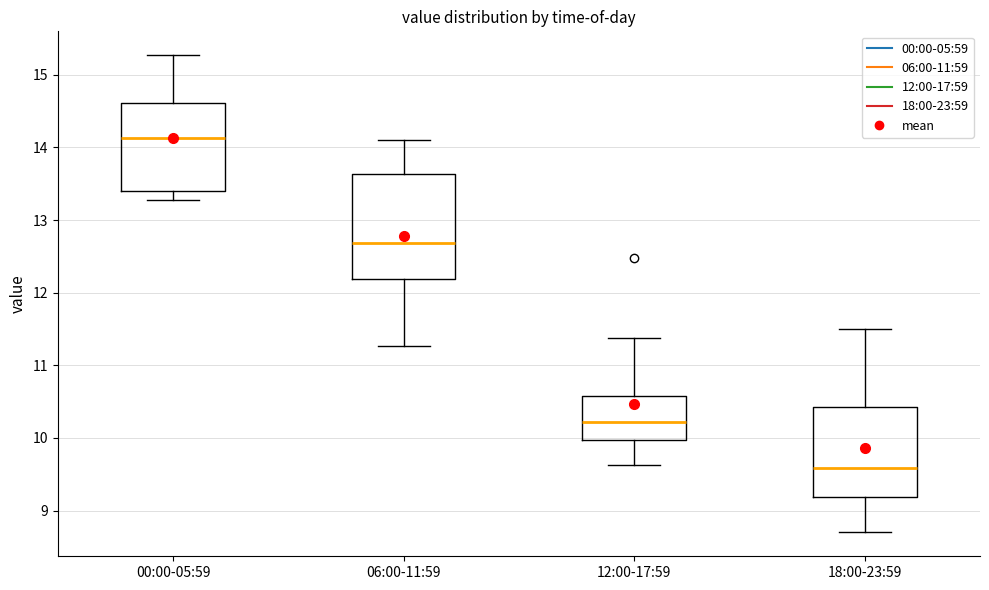

Reading left to right, read every box against the y-axis: the position of its median line, the range the box covers, and the ends of its whiskers. The values are not printed on the chart, so give them approximately, as read against the axis.

00:00-05:59: median 14.1, box 13.4 to 14.6, whiskers 13.3 to 15.3
06:00-11:59: median 12.7, box 12.2 to 13.6, whiskers 11.3 to 14.1
12:00-17:59: median 10.2, box 10.0 to 10.6, whiskers 9.6 to 11.4
18:00-23:59: median 9.6, box 9.2 to 10.4, whiskers 8.7 to 11.5